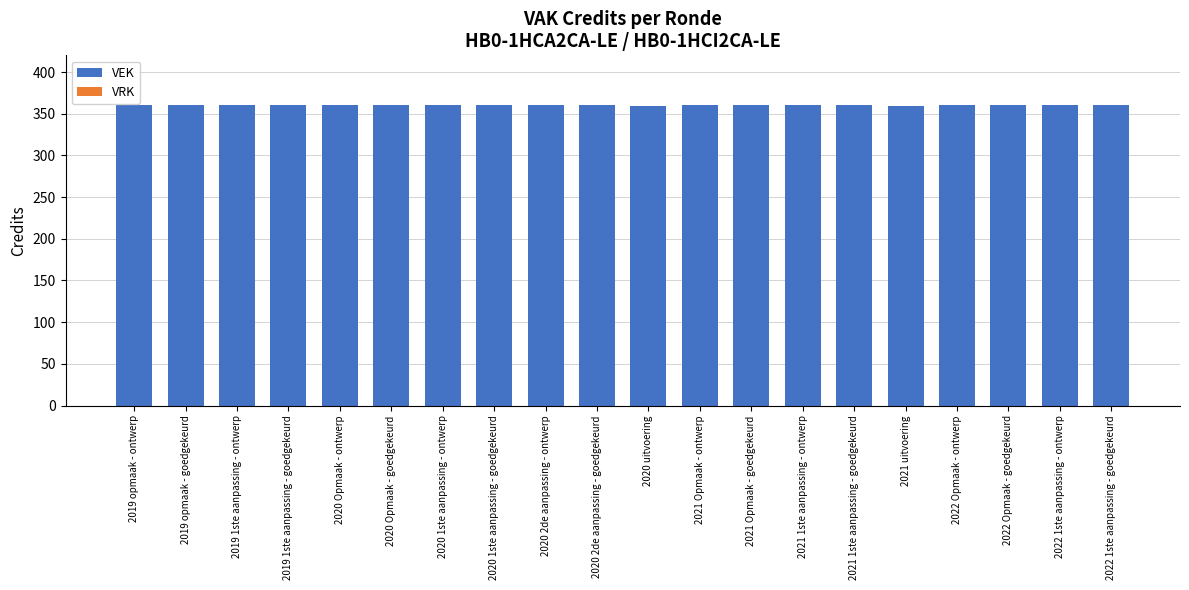

How many bars are there in total?

20